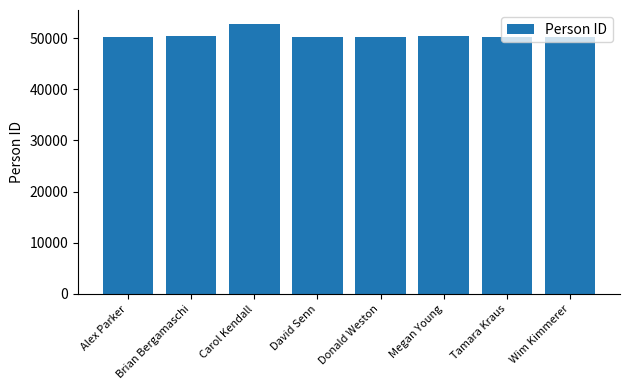

What is the label of the 2nd bar from the left?

Brian Bergamaschi